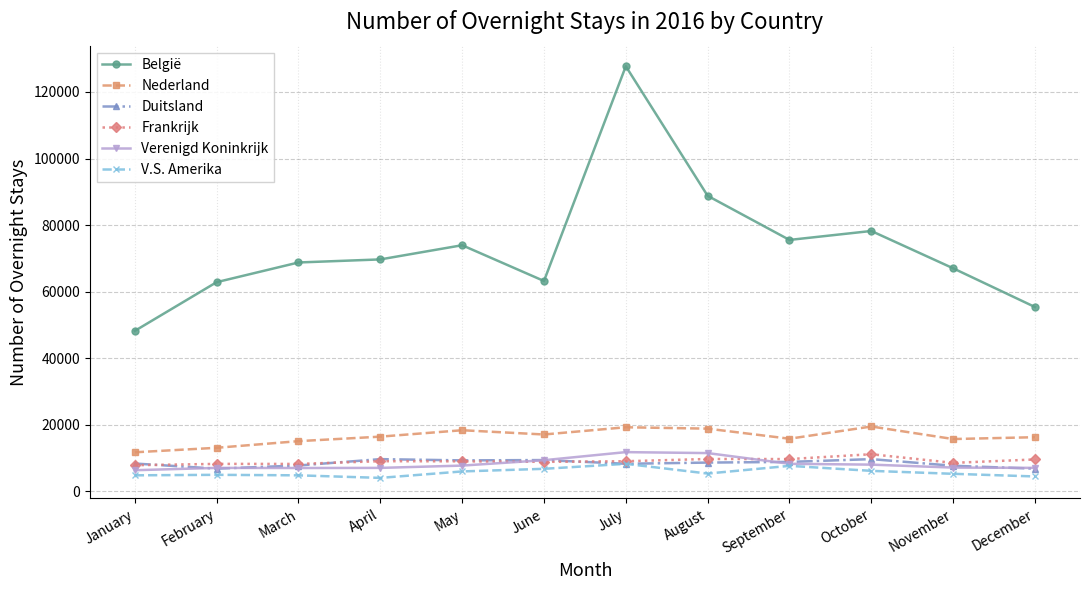

What is the value of the Nederland point at the 1st from the left?

11749